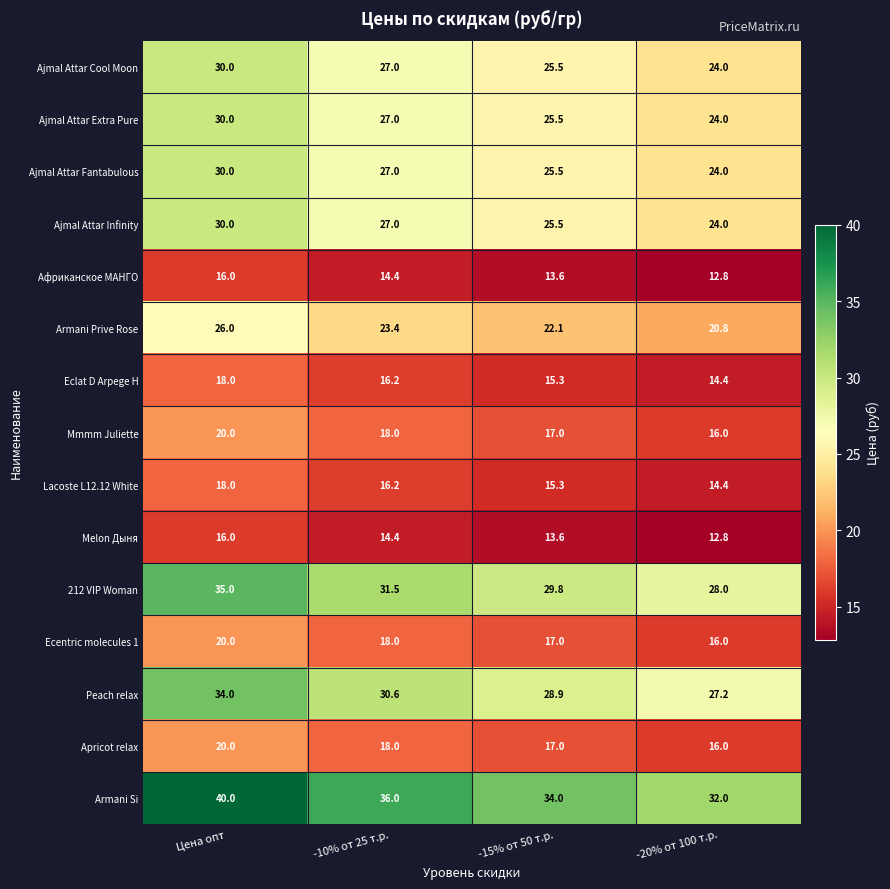

Which series has the widest spread of values?

Armani Si